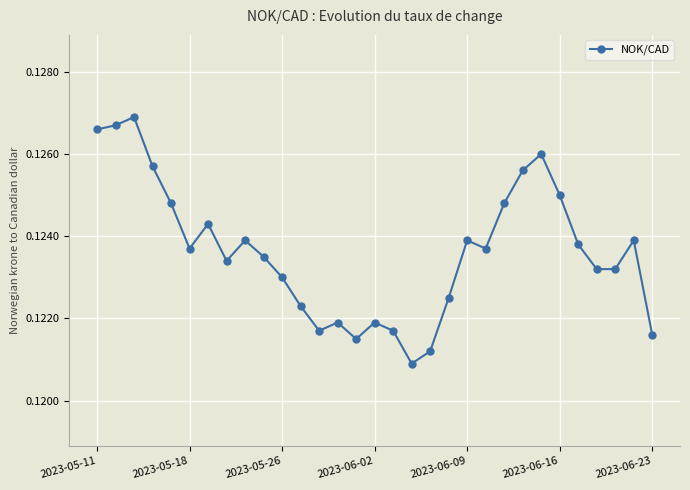

How many values are between 0 and 1?

31